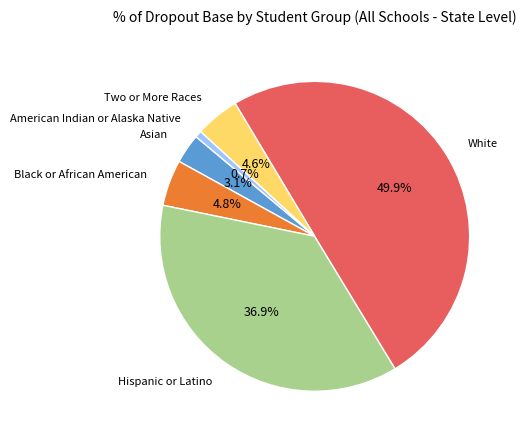

Does any single category account for the majority?

No